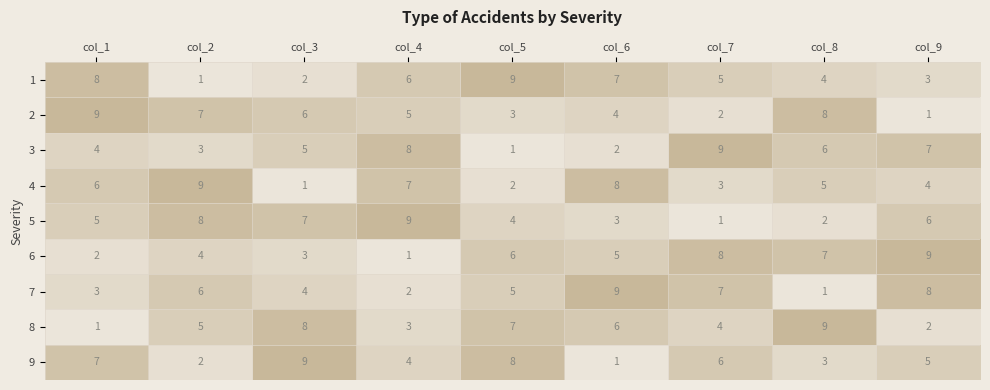

Rank the series at col_6 from highest to lowest value.

7, 4, 1, 8, 6, 2, 5, 3, 9